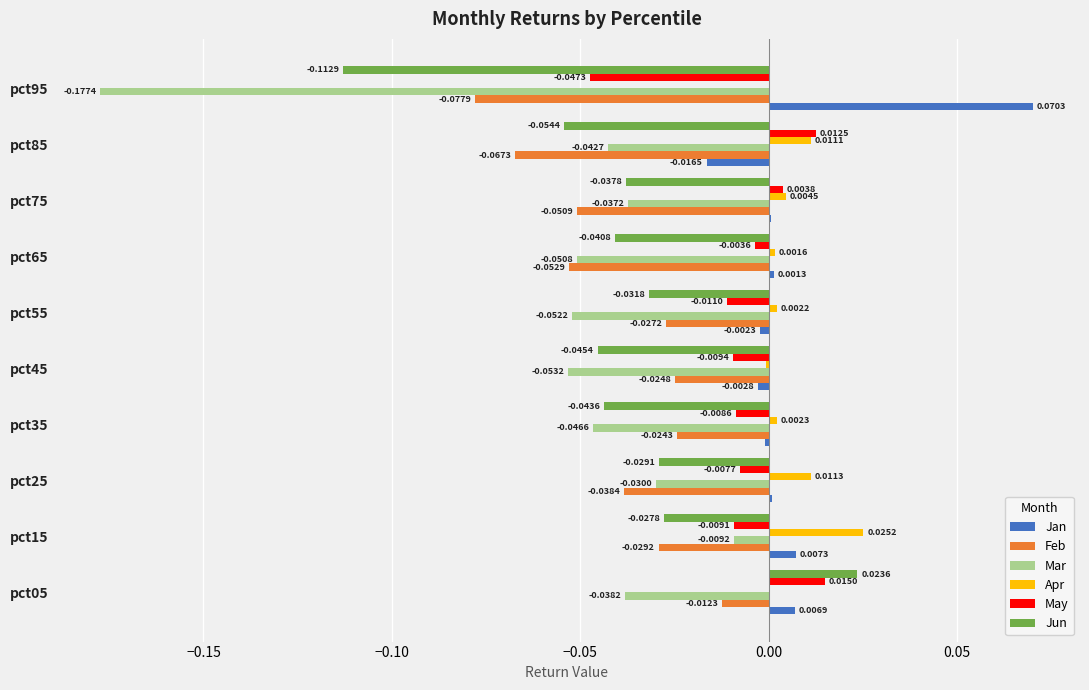

What is the sum of all Mar values?

-0.5